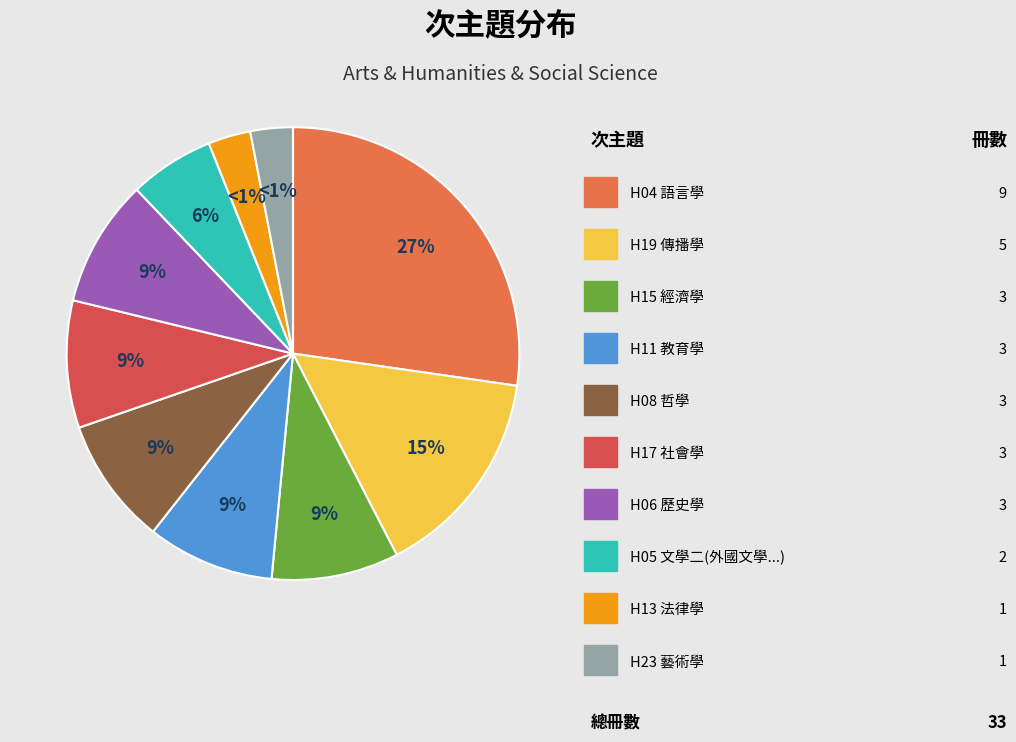

How many slices are in this pie chart?

10